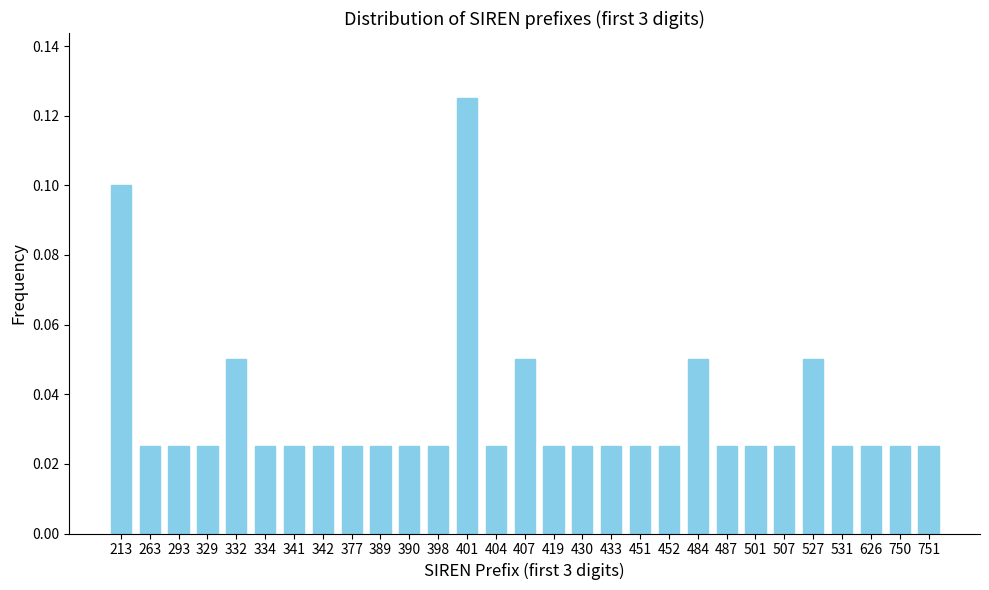

At which category does the chart reach its peak across all series?

401